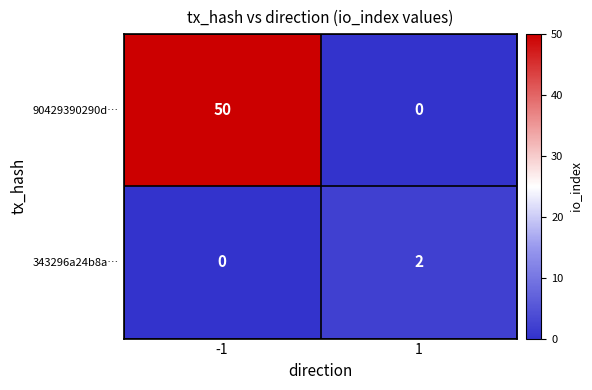

At 1, list the series in order from smallest to largest.

90429390290d…, 343296a24b8a…